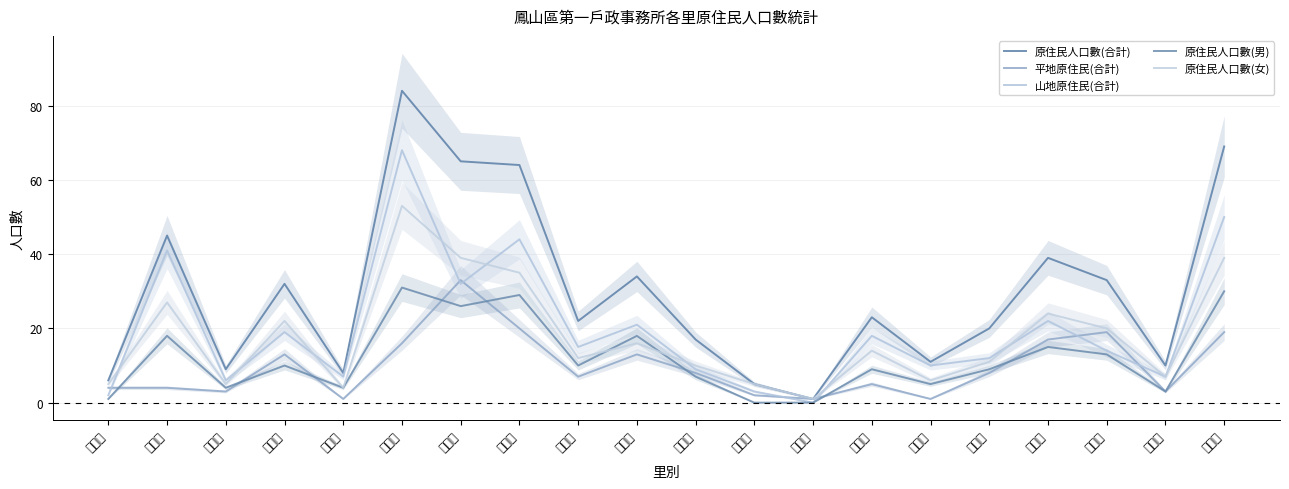

How many data points in 原住民人口數(合計) are less than 23?

10